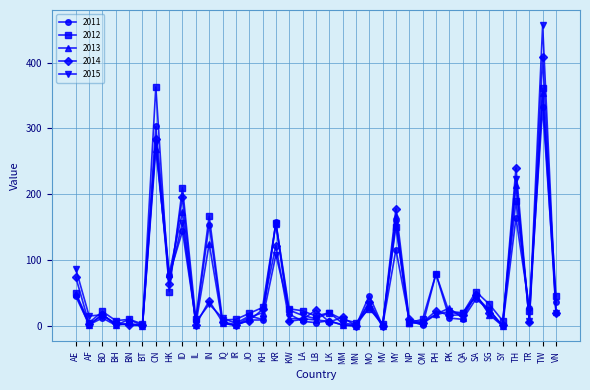

True or false: 2011 has a value of 49 at ID.

False